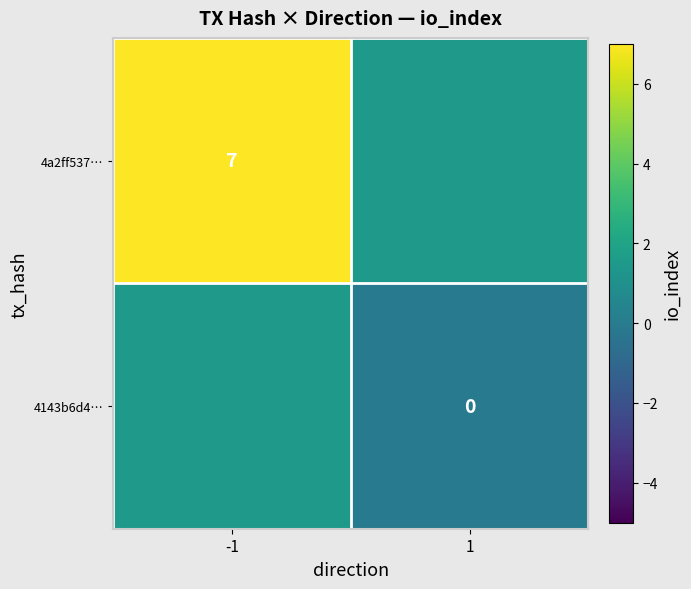

At how many categories does at least one series exceed 5?

1